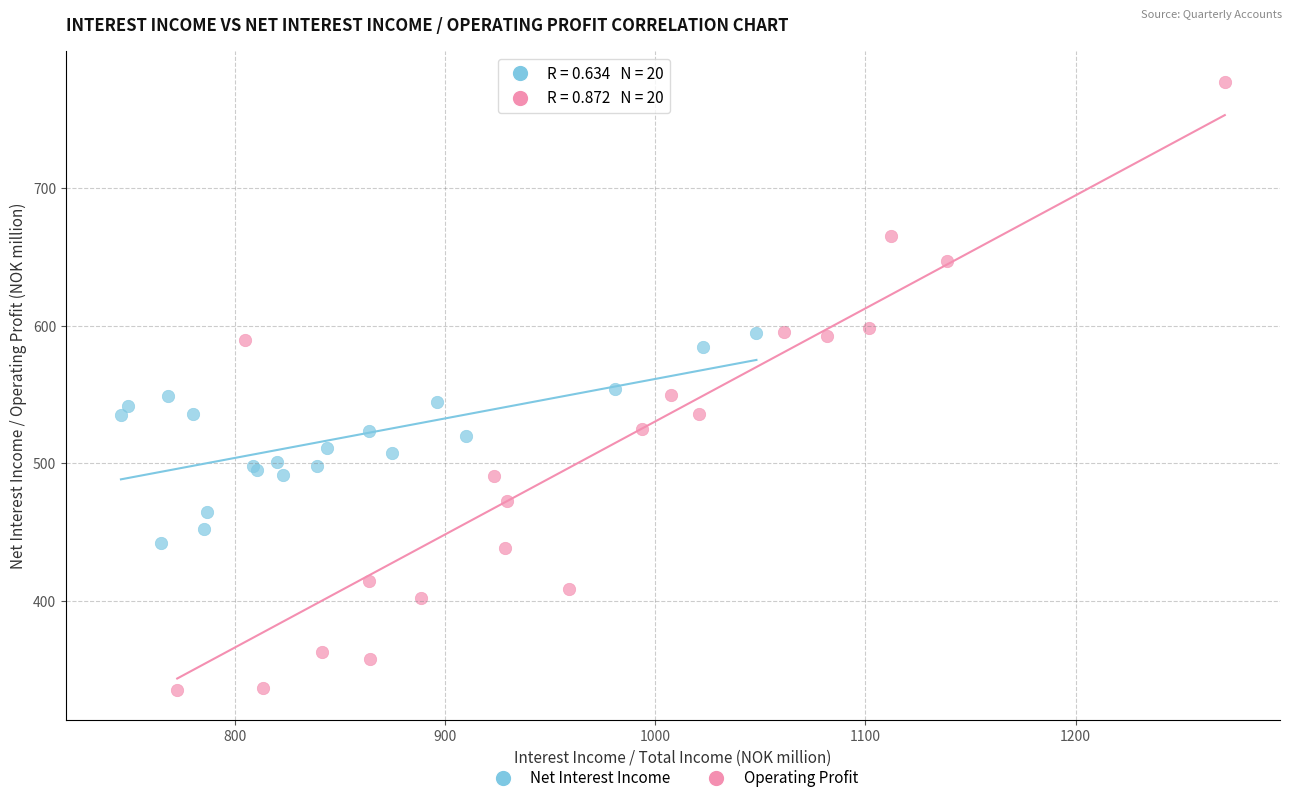

Which series contains the highest Y value?

Operating Profit